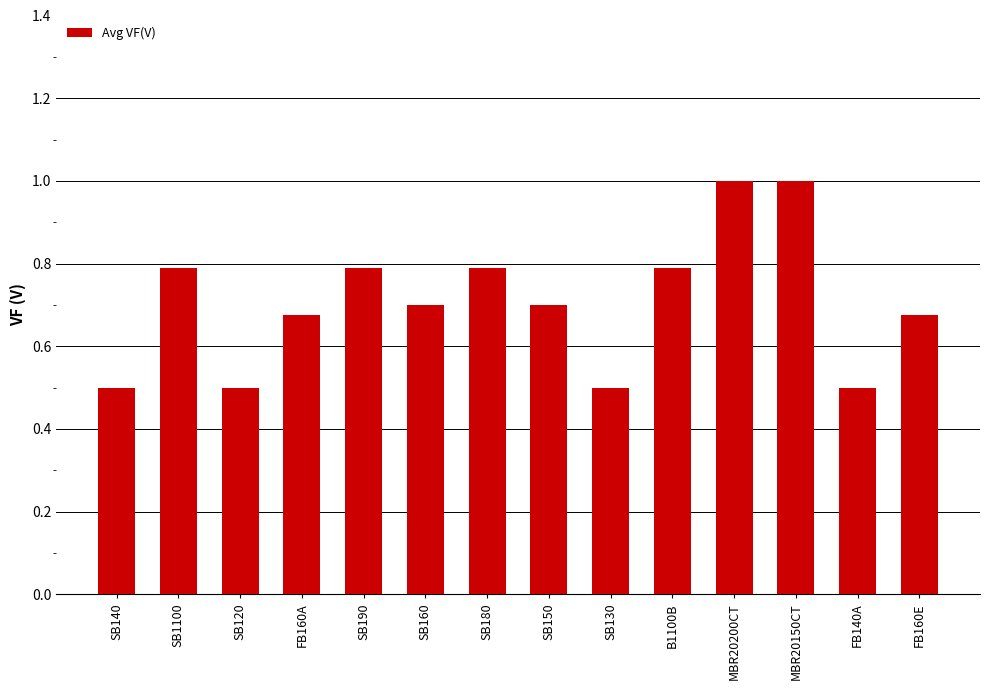

What is the minimum value shown in the chart?

0.5